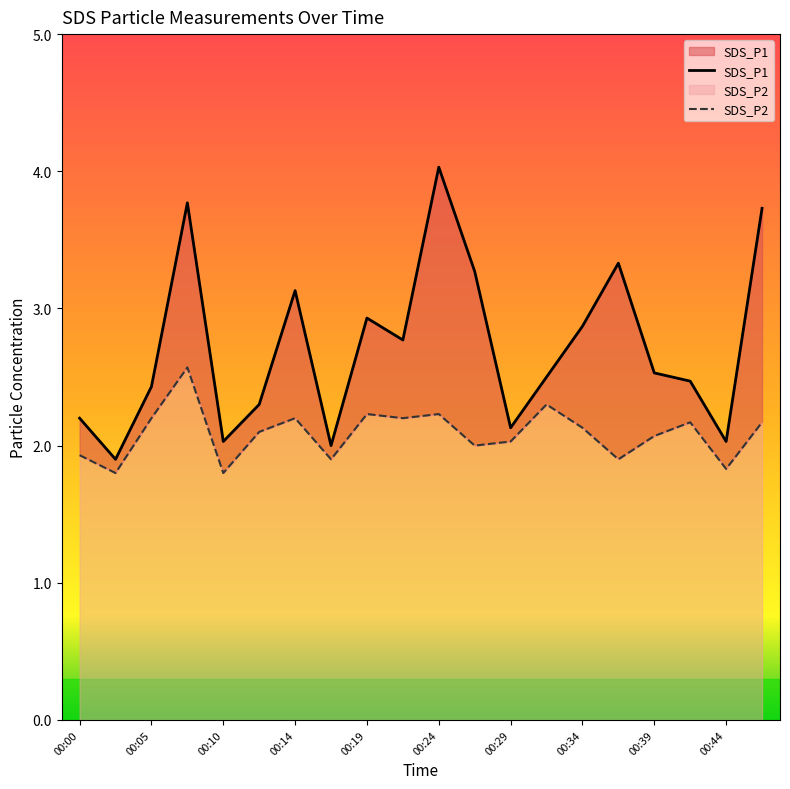

Which series has the largest total across all categories?

SDS_P1